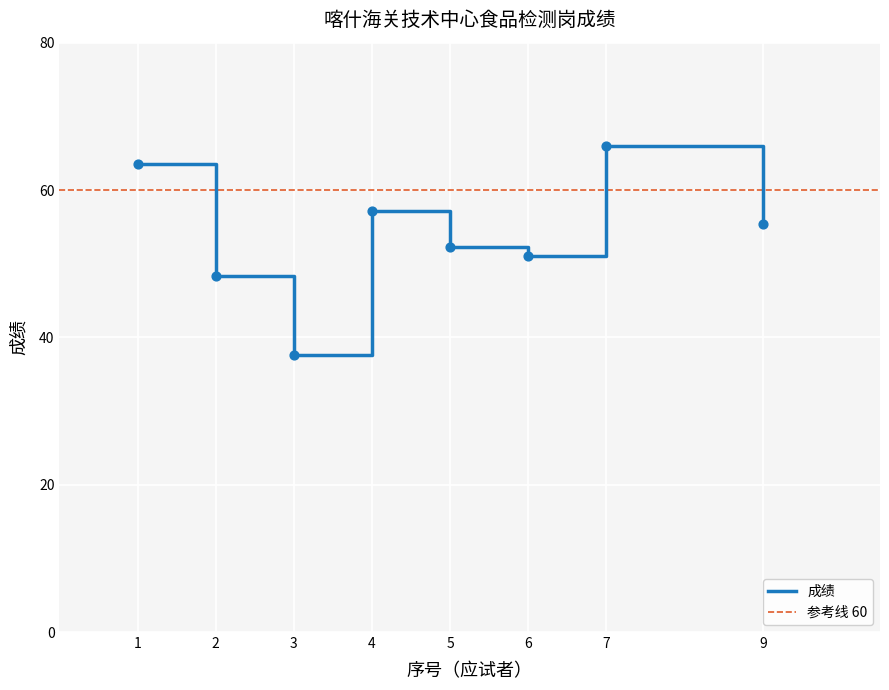

Is it true that 成绩 equals 37.6 at 3?

True